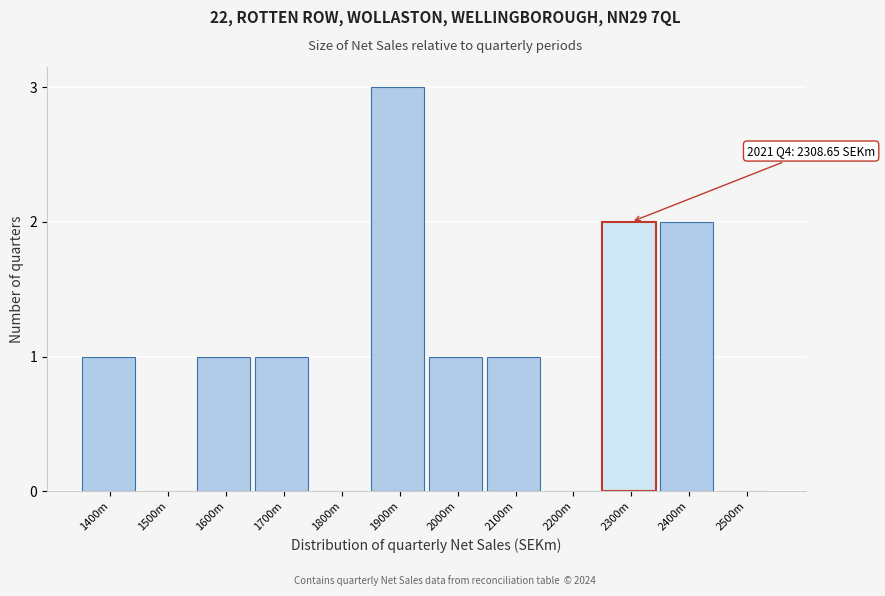

Reading right to left, extract all data points from this chart.

2500m=0	2400m=2	2300m=2	2200m=0	2100m=1	2000m=1	1900m=3	1800m=0	1700m=1	1600m=1	1500m=0	1400m=1